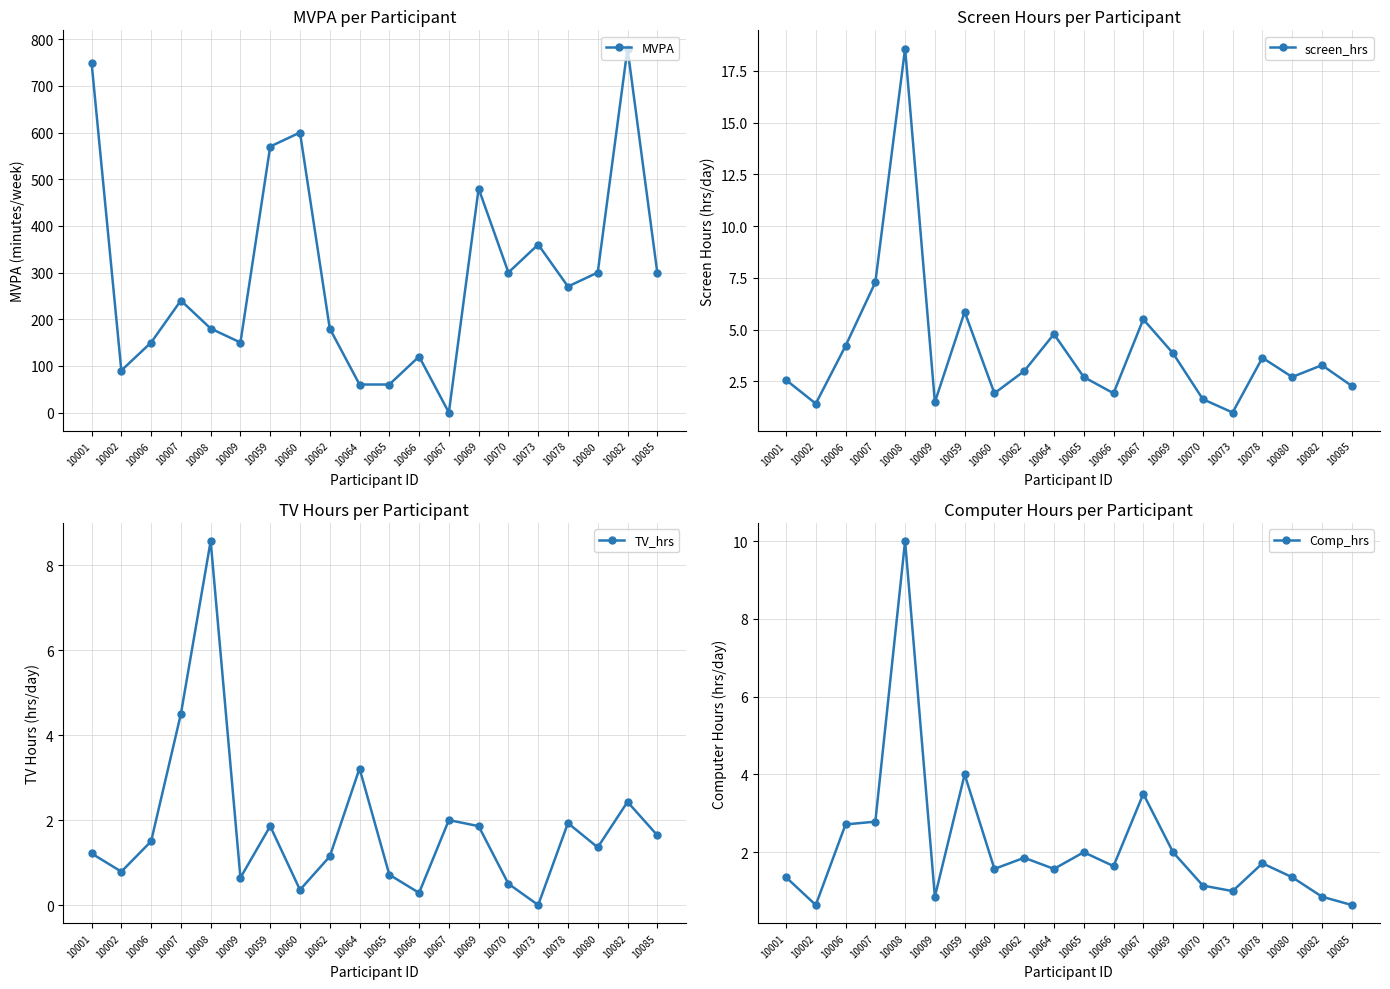

Which has a higher value, 10069 or 10064?

10069